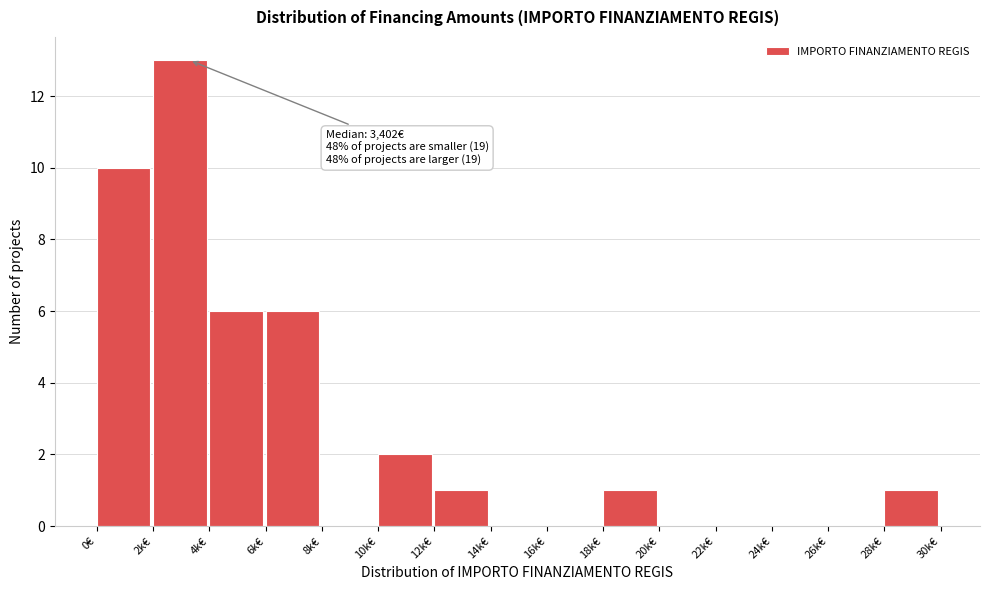

Reading left to right, list all the values displayed in this chart.

0€=10	2k€=13	4k€=6	6k€=6	8k€=0	10k€=2	12k€=1	14k€=0	16k€=0	18k€=1	20k€=0	22k€=0	24k€=0	26k€=0	28k€=1